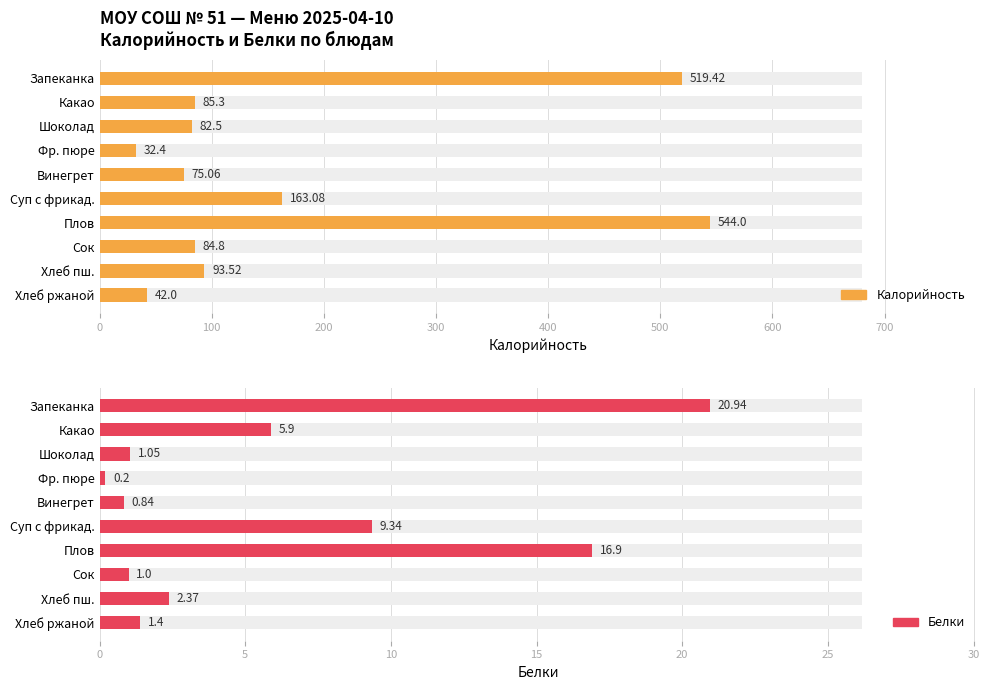

How many bars are there in total?

20